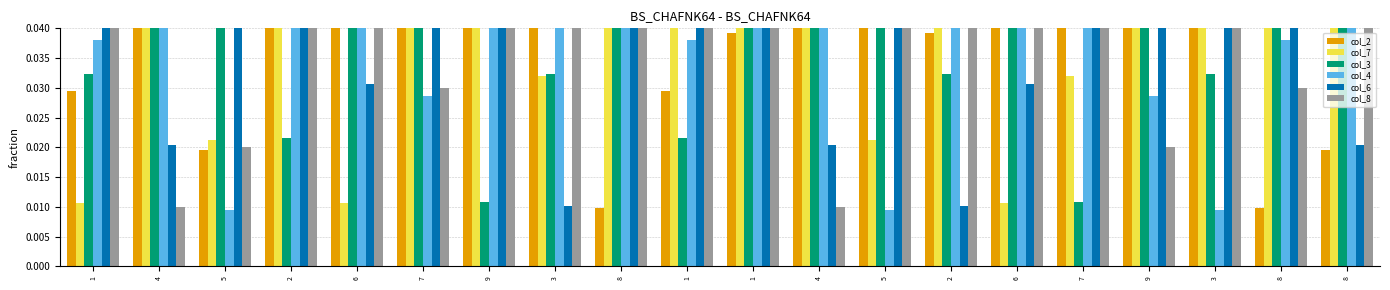

What is the spread (max minus min) of values at 5?

0.1